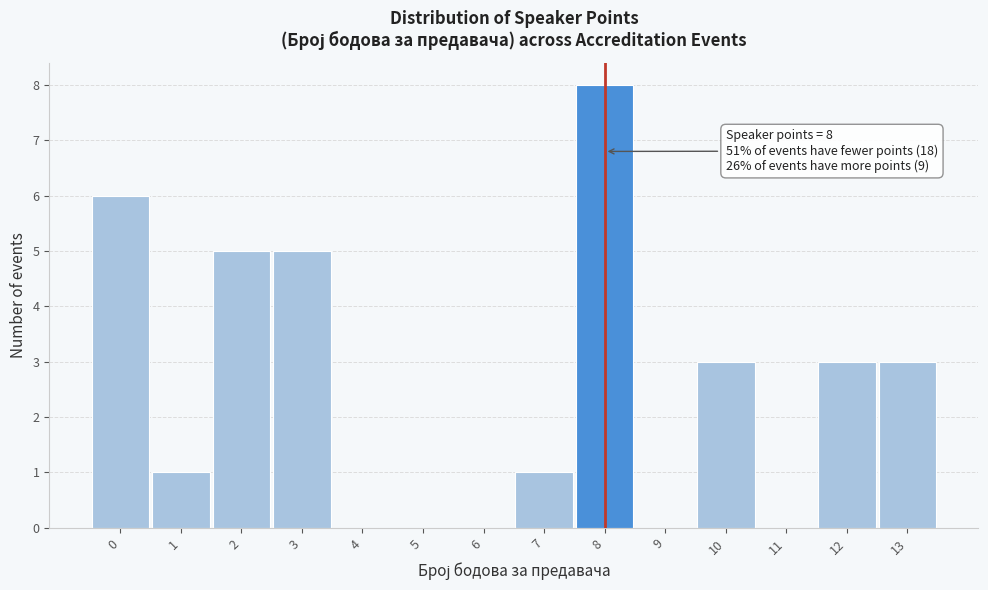

Which range on the x-axis has the tallest bar?

7.5 to 8.5